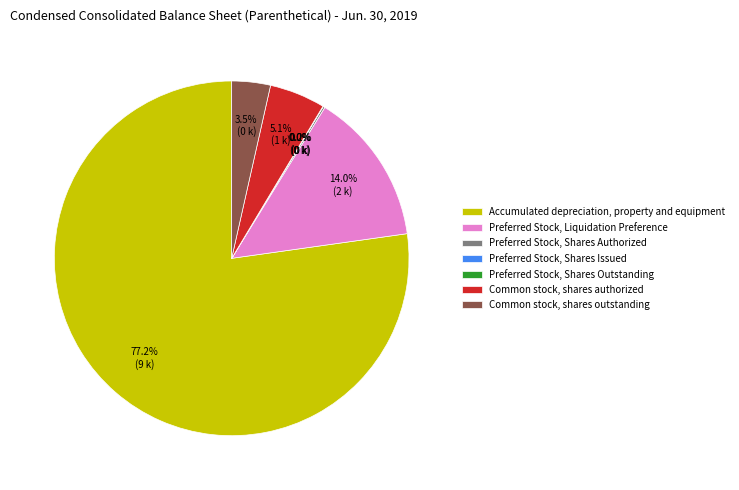

Is the sum of Accumulated depreciation, property and equipment and Common stock, shares authorized greater than half?

Yes